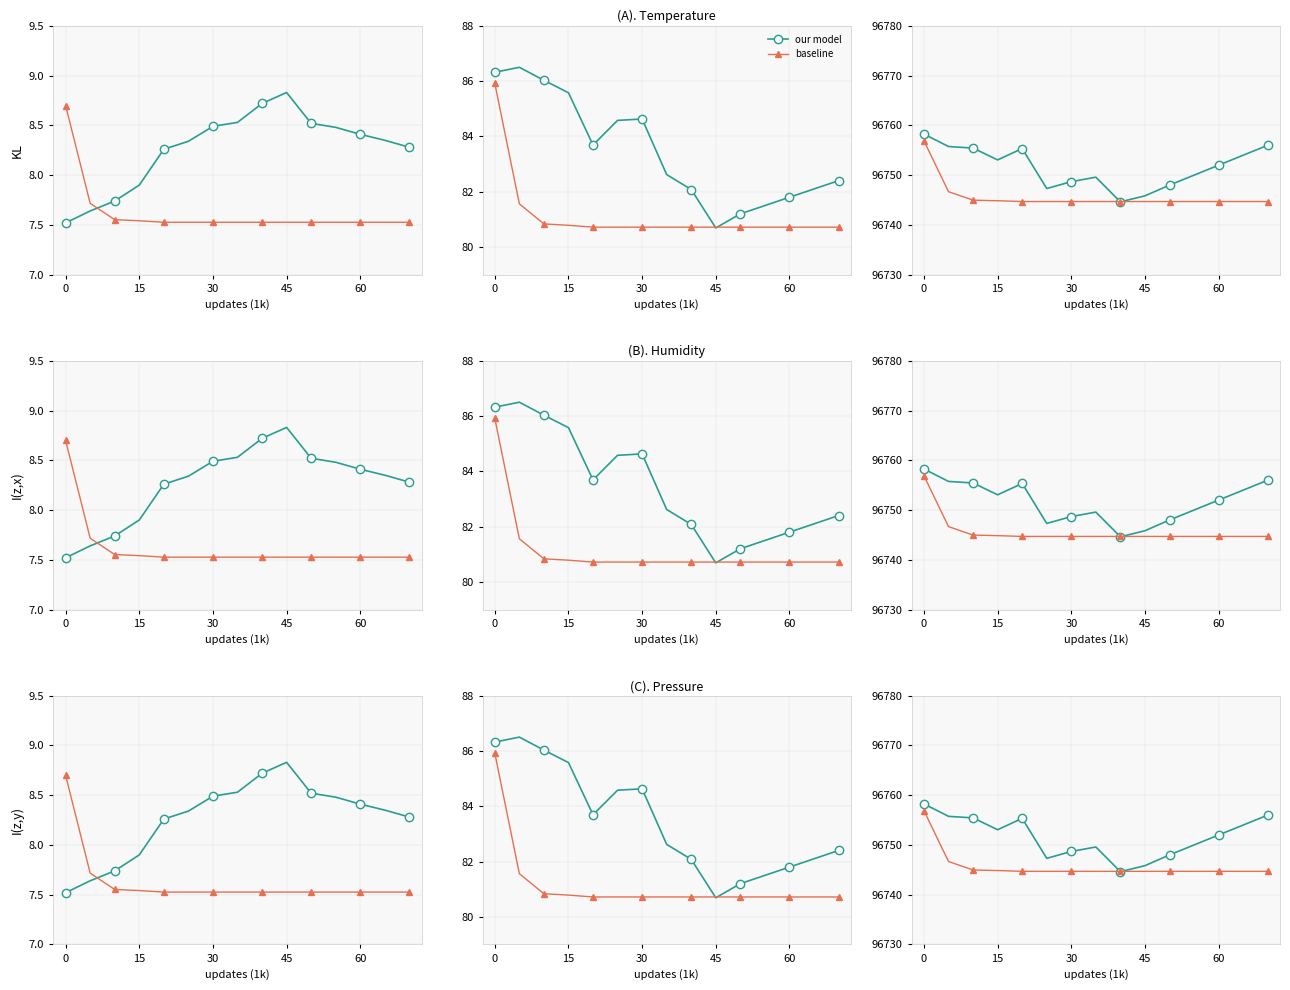

How many interior local valleys does the our model series have?

3